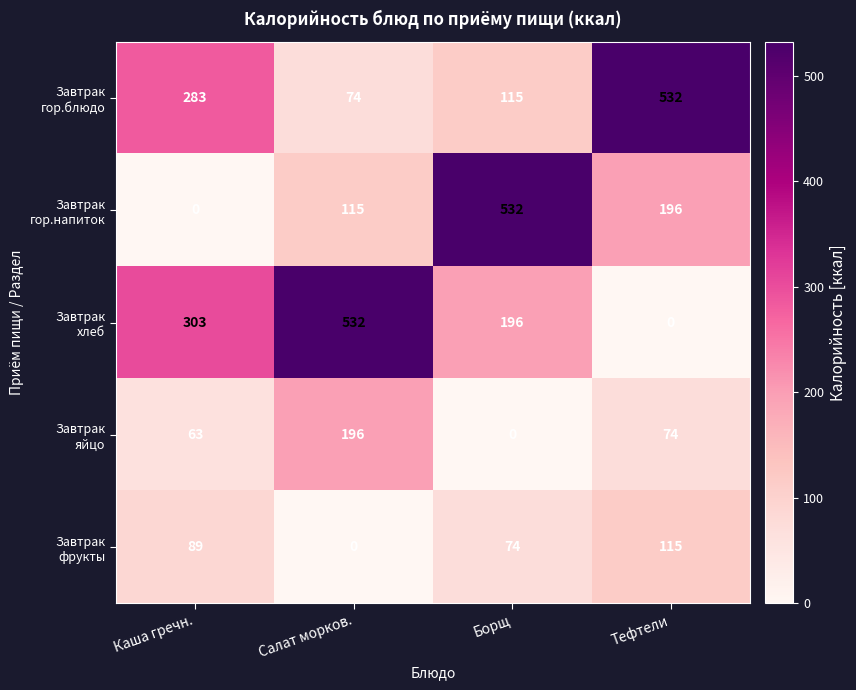

What is the maximum value shown in the chart?

532